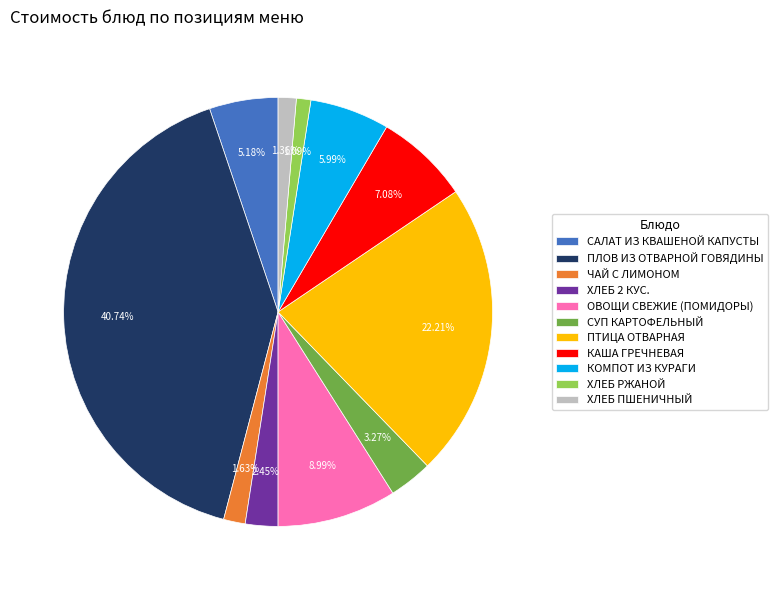

What is the ratio of the value at САЛАТ ИЗ КВАШЕНОЙ КАПУСТЫ to the value at КАША ГРЕЧНЕВАЯ?

0.7